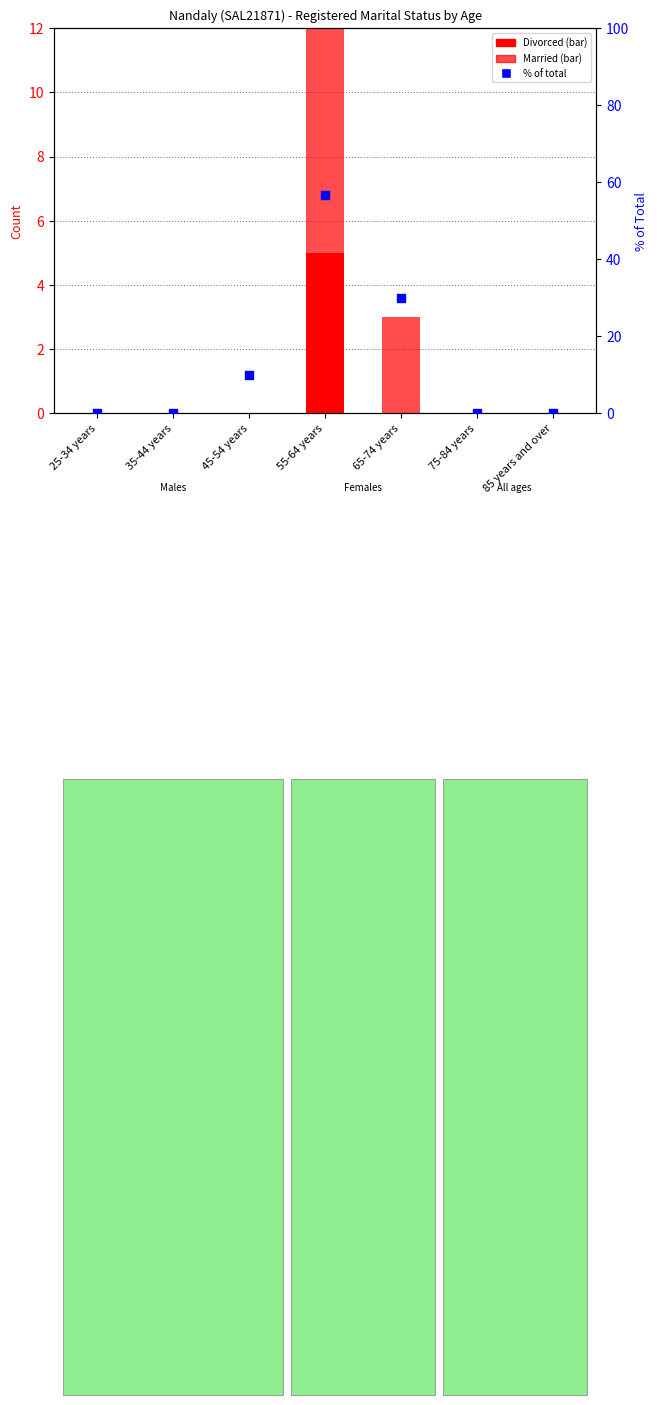

Which series contains the lowest Y value?

Divorced